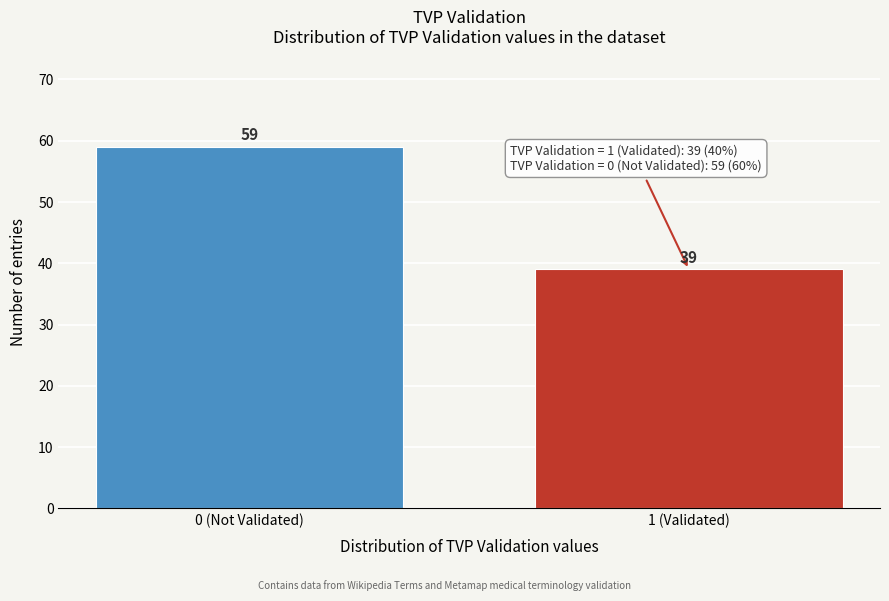

Reading left to right, what are all the values shown in this chart?

0 (Not Validated)=59	1 (Validated)=39